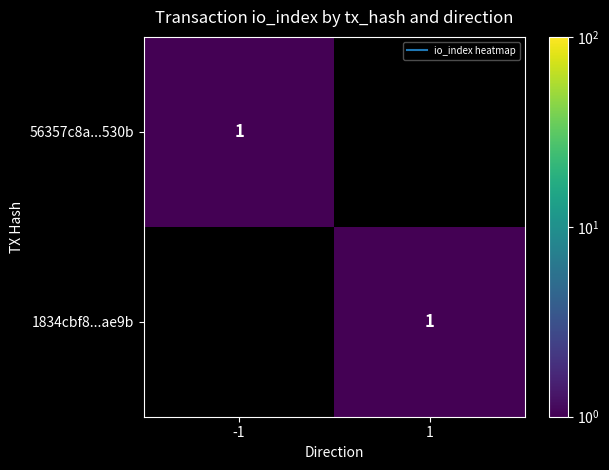

The value of 56357c8a...530b at 1 is 0. True or false?

True